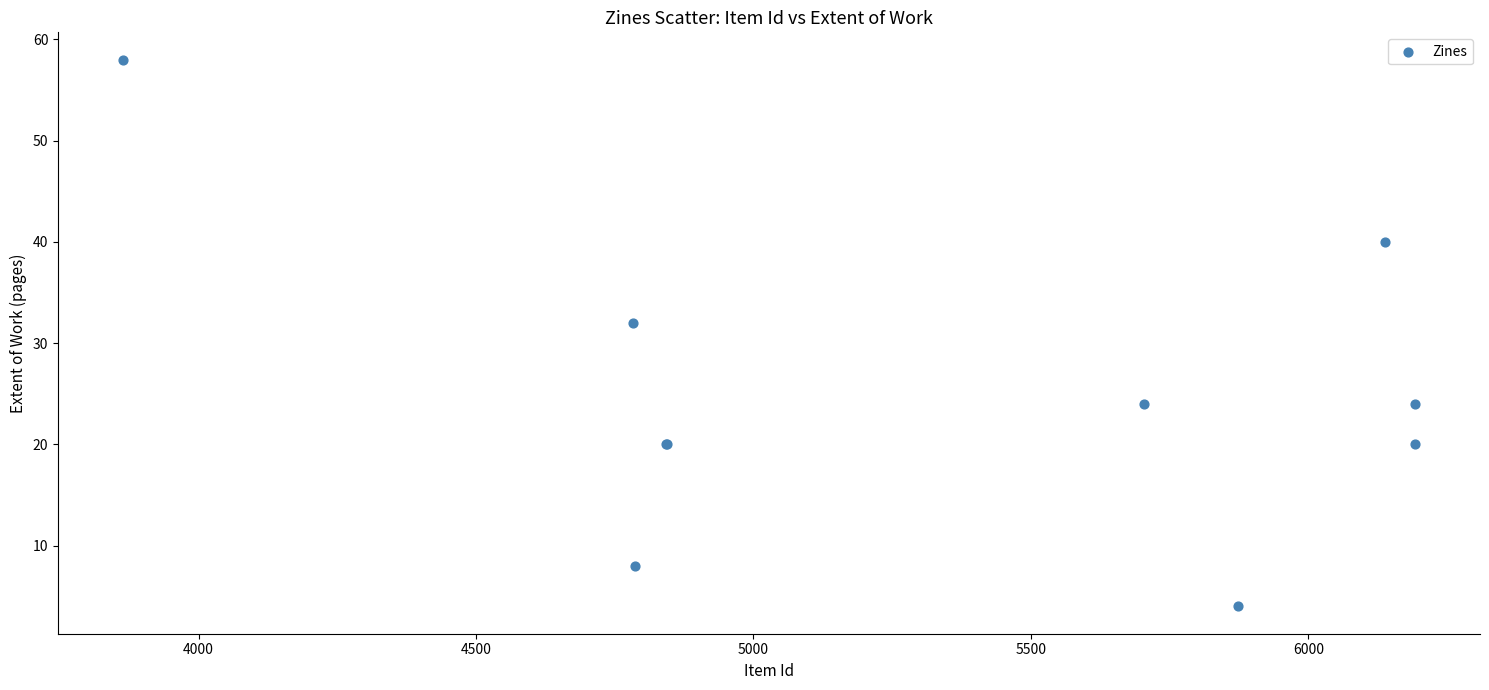

What Y value in the scatter plot is closest to 31?

32